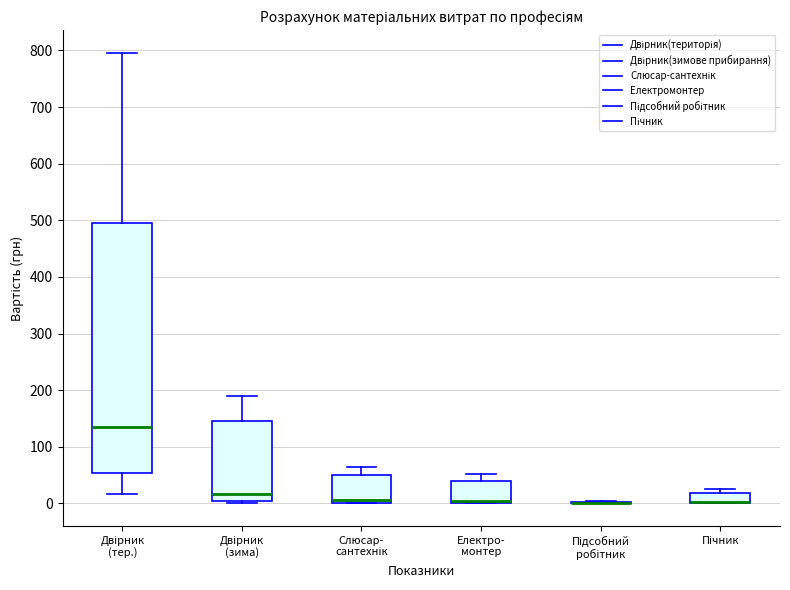

Which box is the tallest, from its lower edge to its upper edge?

Двірник (тер.)